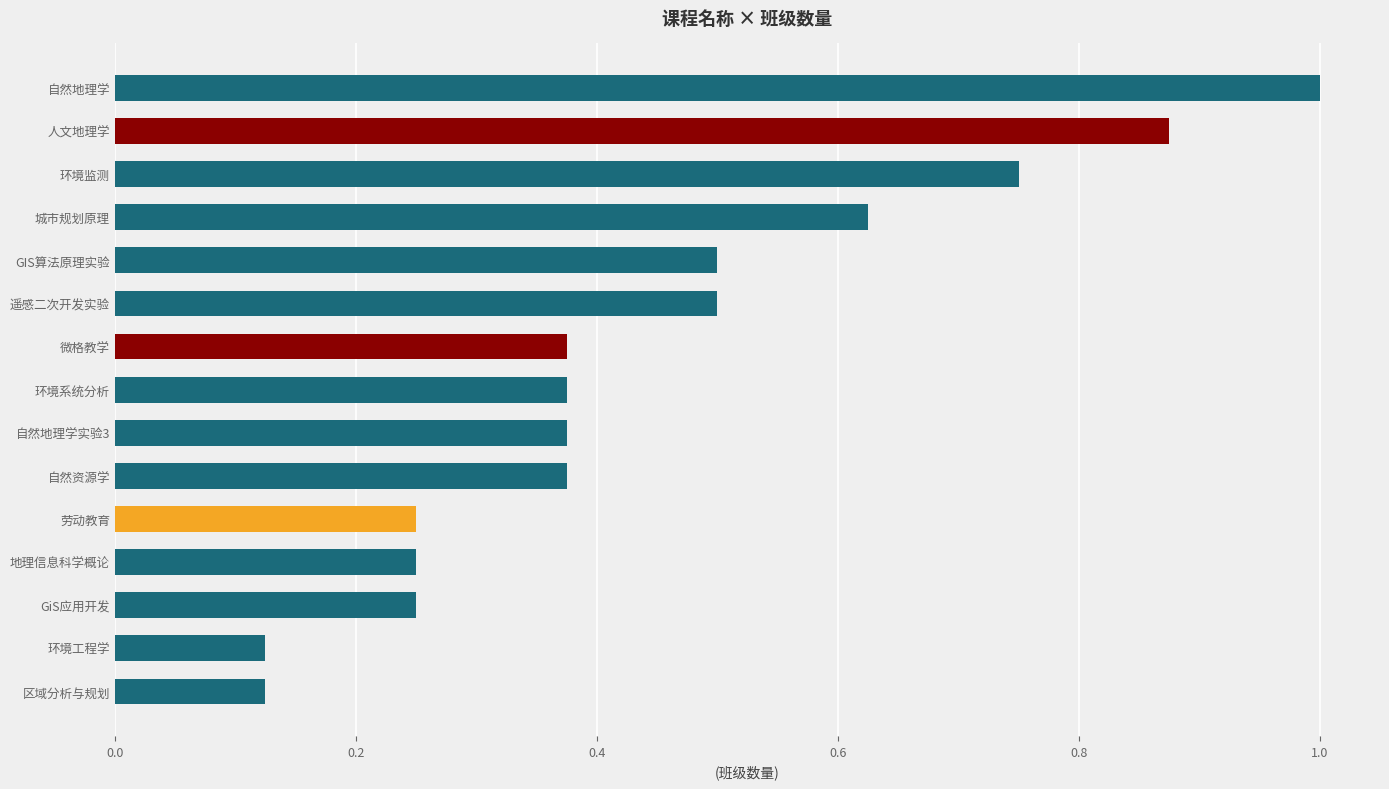

What is the greatest value displayed?

1.0